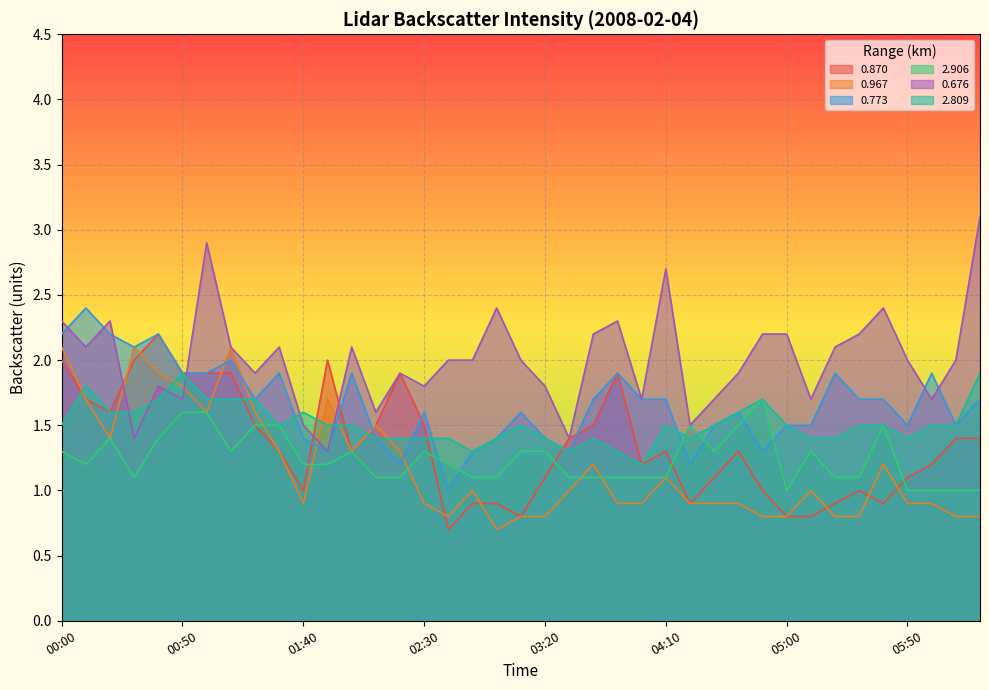

What is the value of the 0.676 point at the 38th from the left?

2.0